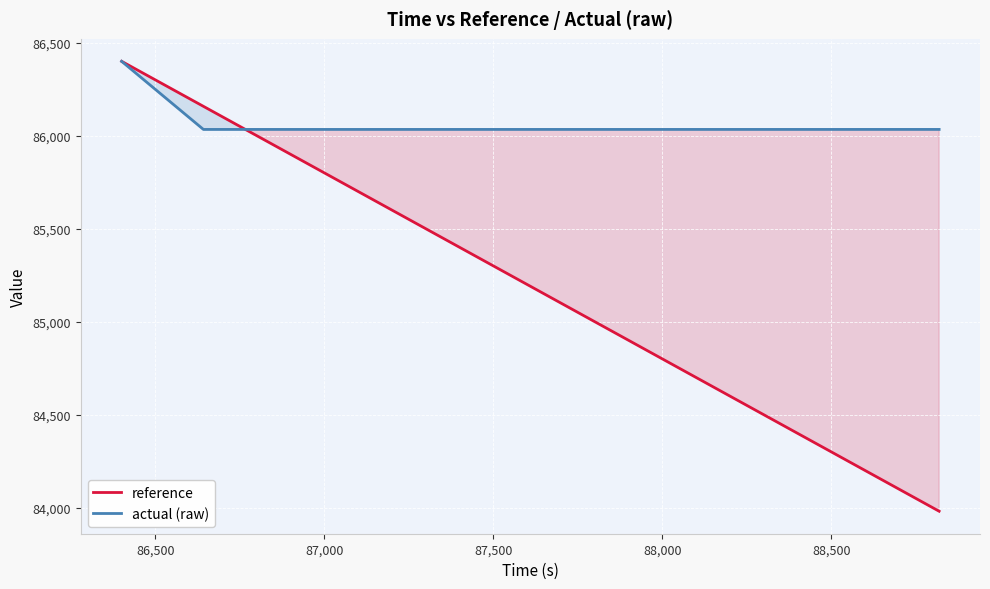

Which series has the widest spread of values?

reference